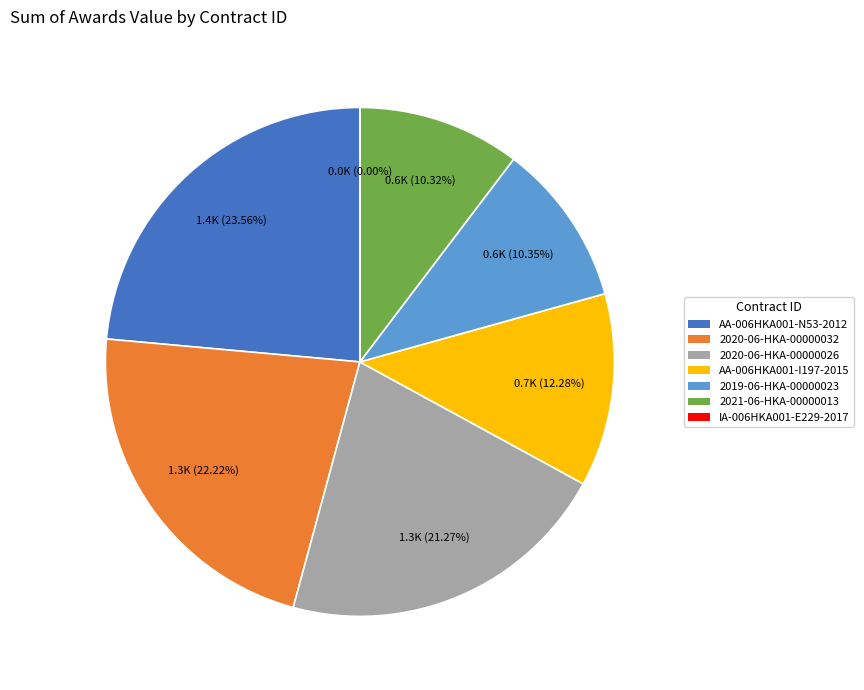

True or false: AA-006HKA001-N53-2012 accounts for 33% of the total.

False